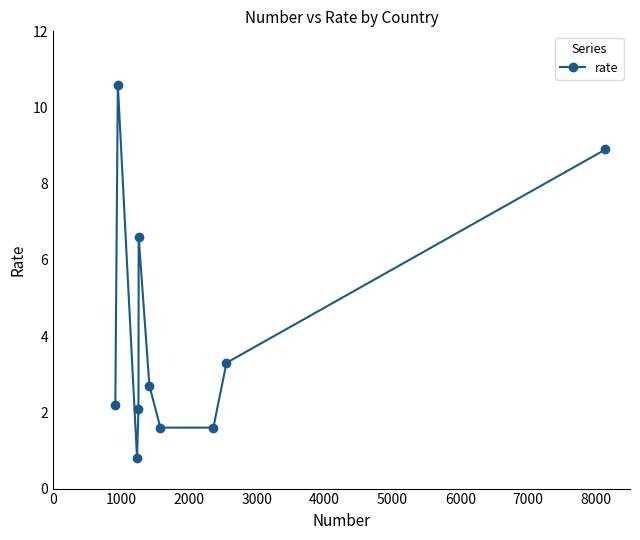

What is the difference between the maximum and minimum values?

9.8